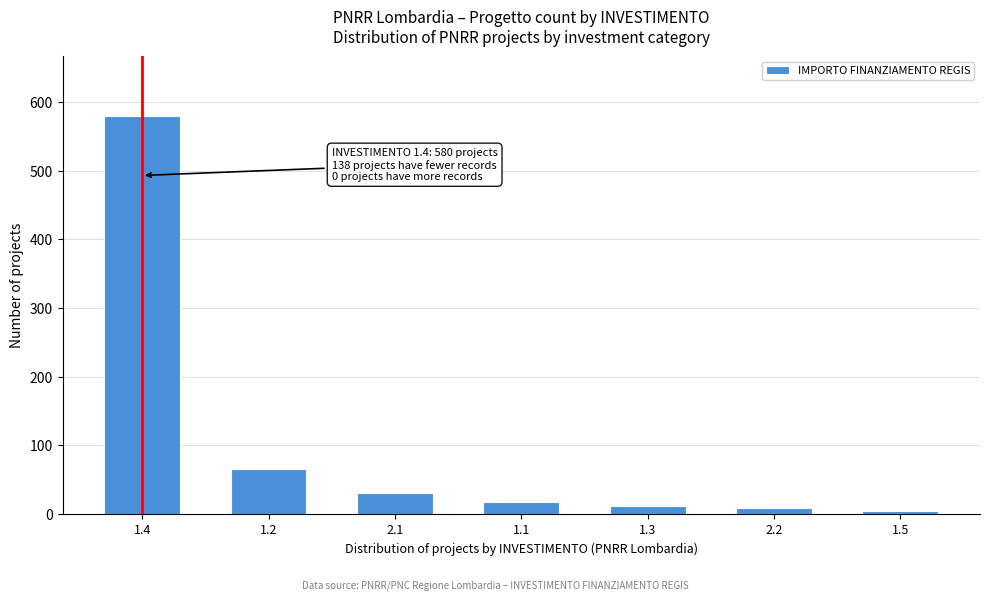

Reading right to left, transcribe all the data shown in this chart.

1.5=5	2.2=8	1.3=12	1.1=18	2.1=30	1.2=65	1.4=580